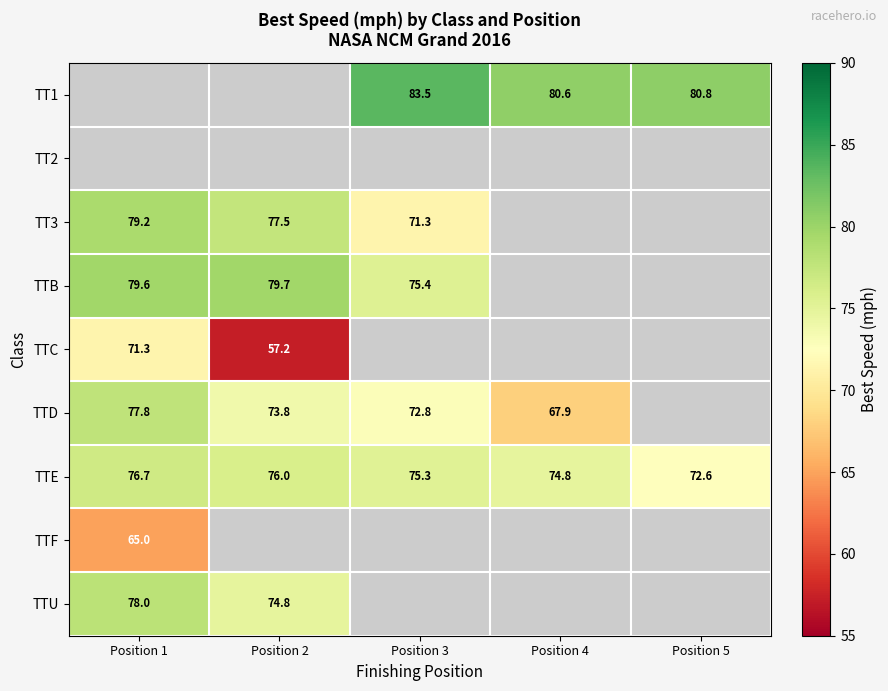

Which series has the largest total across all categories?

TTE